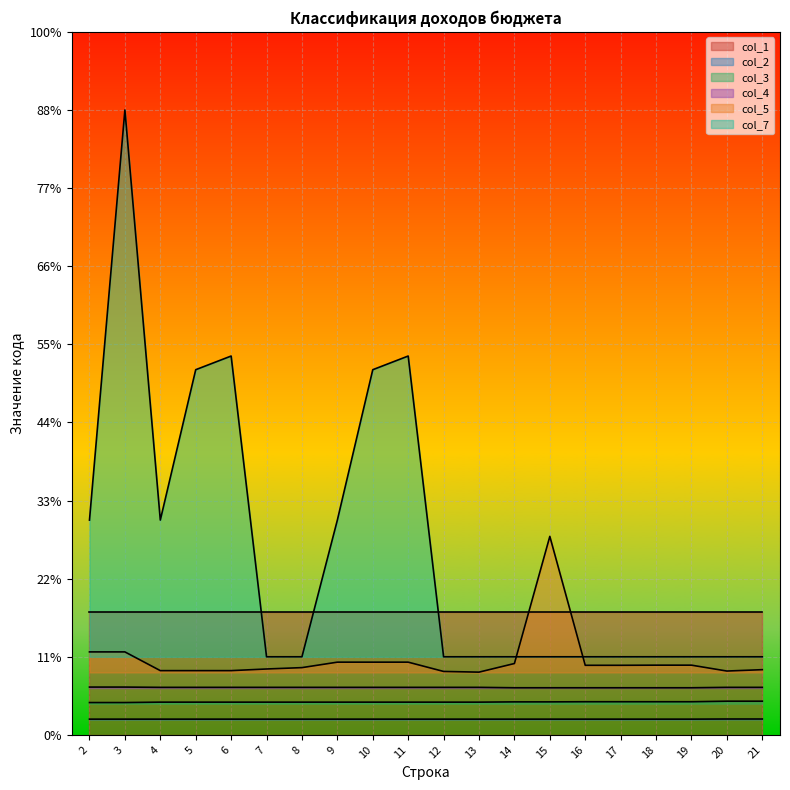

True or false: col_7 and col_3 cross at least once.

False